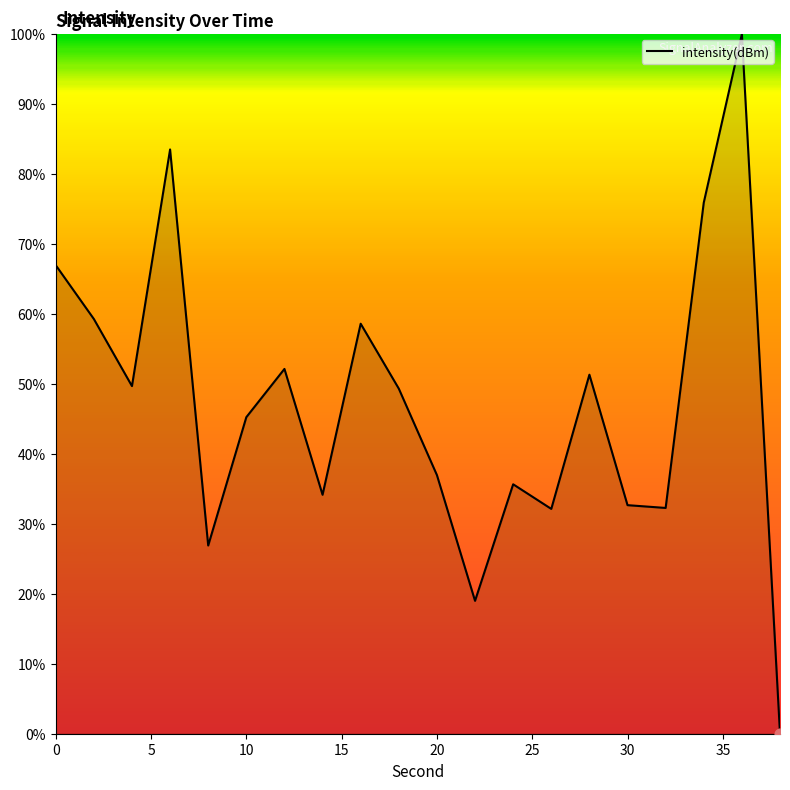

What is the greatest value displayed?

100.0